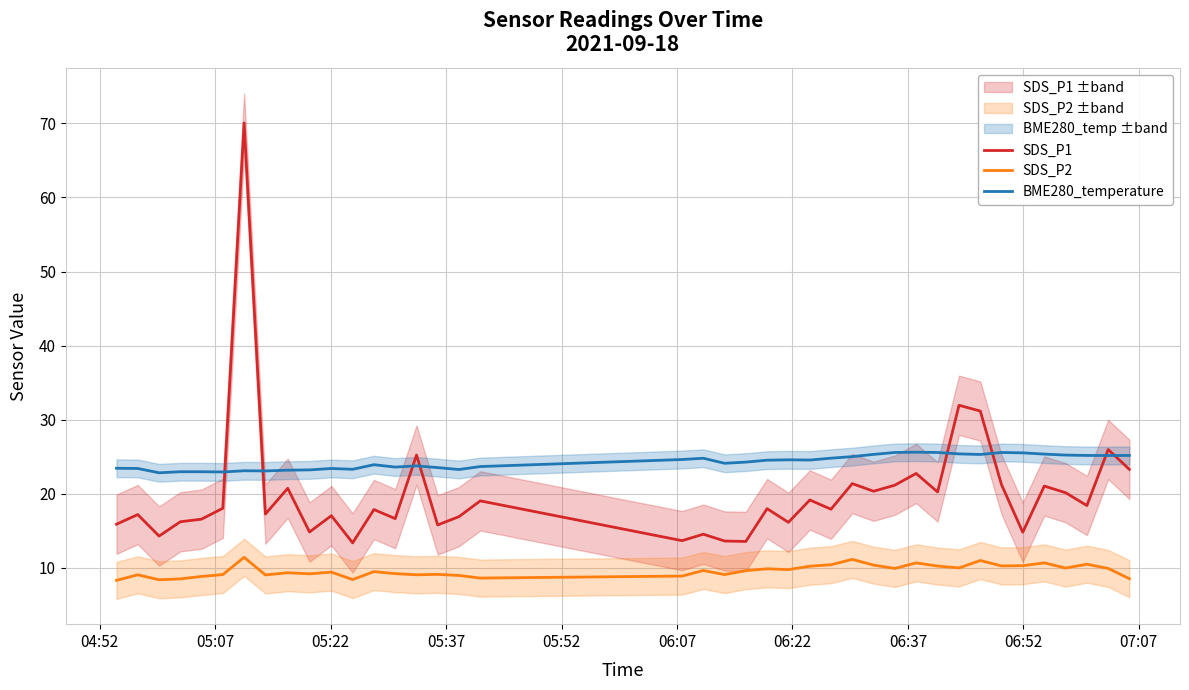

True or false: SDS_P2 and BME280_temperature intersect in this chart.

False